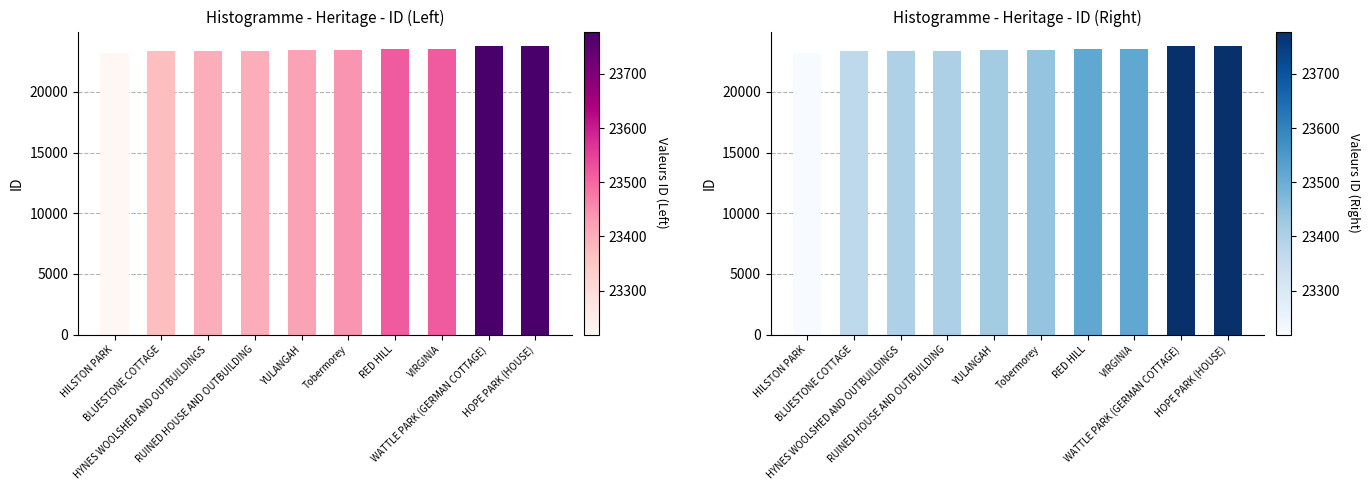

What is the difference between the maximum and second lowest values?

406